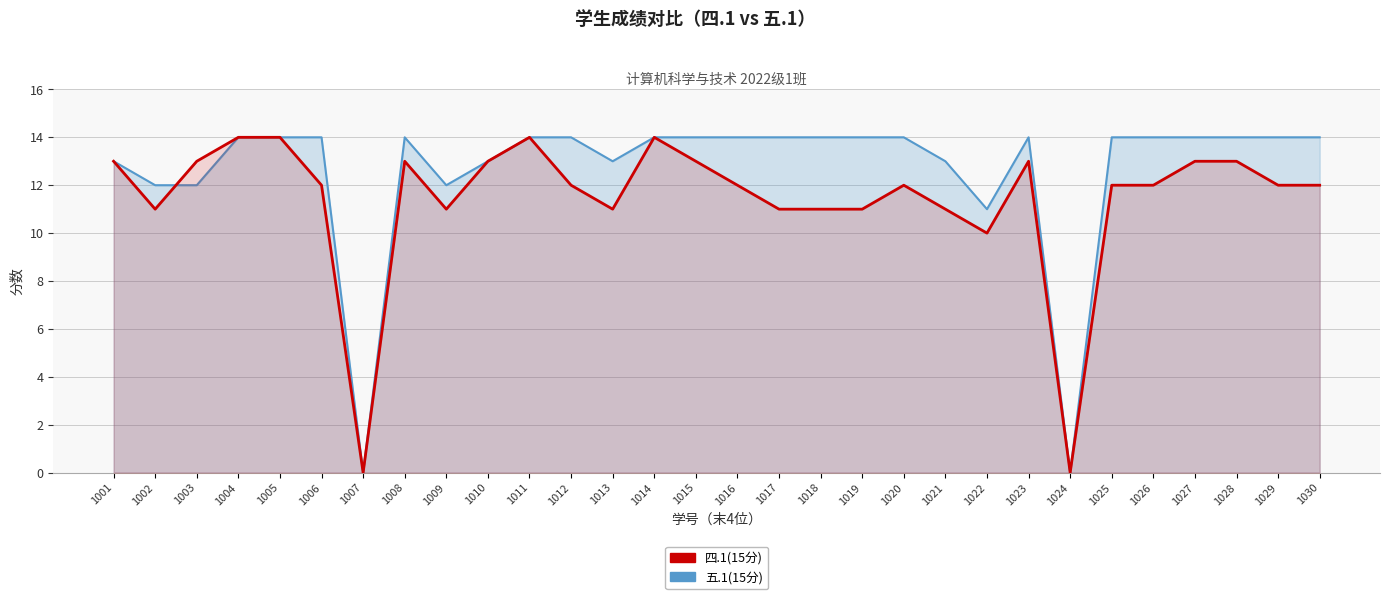

Does the chart display data point markers on the line(s)?

No